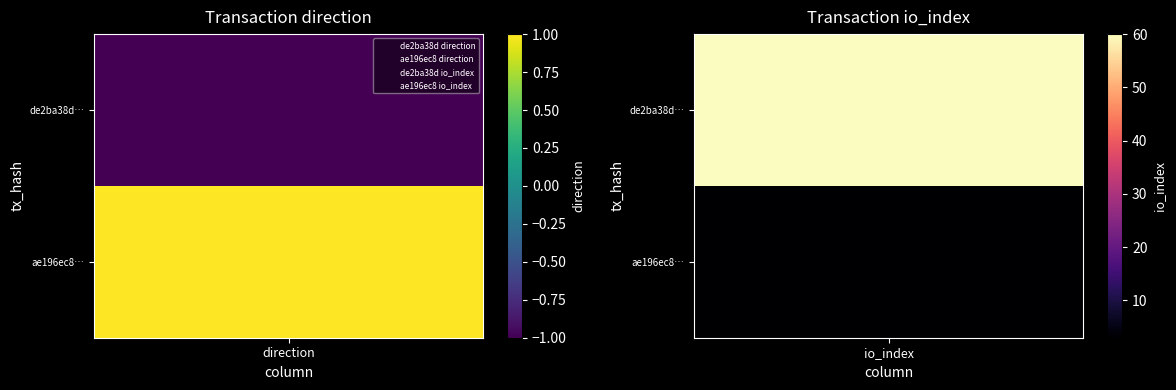

The value of ae196ec85ab427fe59f0fb7e51d0a4f2b017491 at 1 is 3. True or false?

True